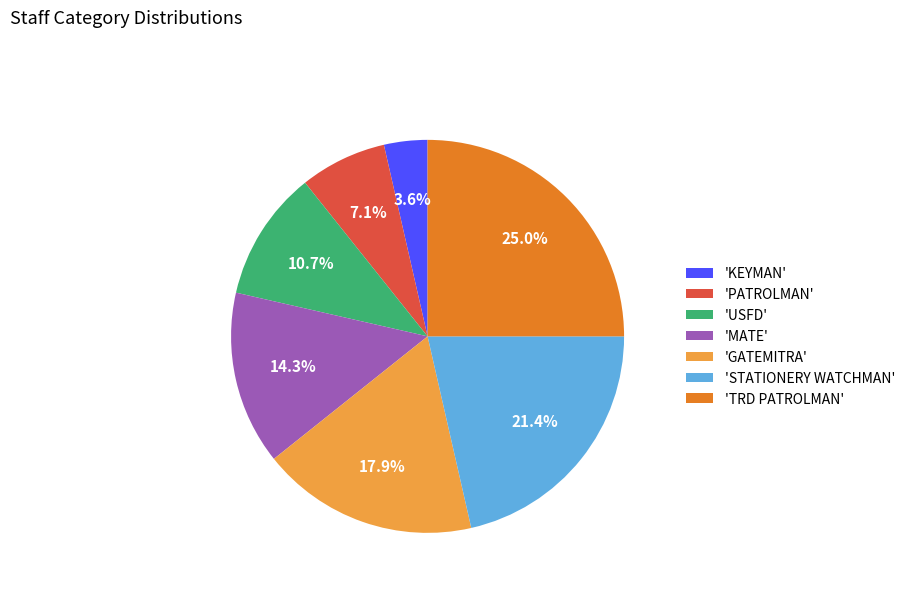

Which category has the biggest portion of the pie?

'TRD PATROLMAN'